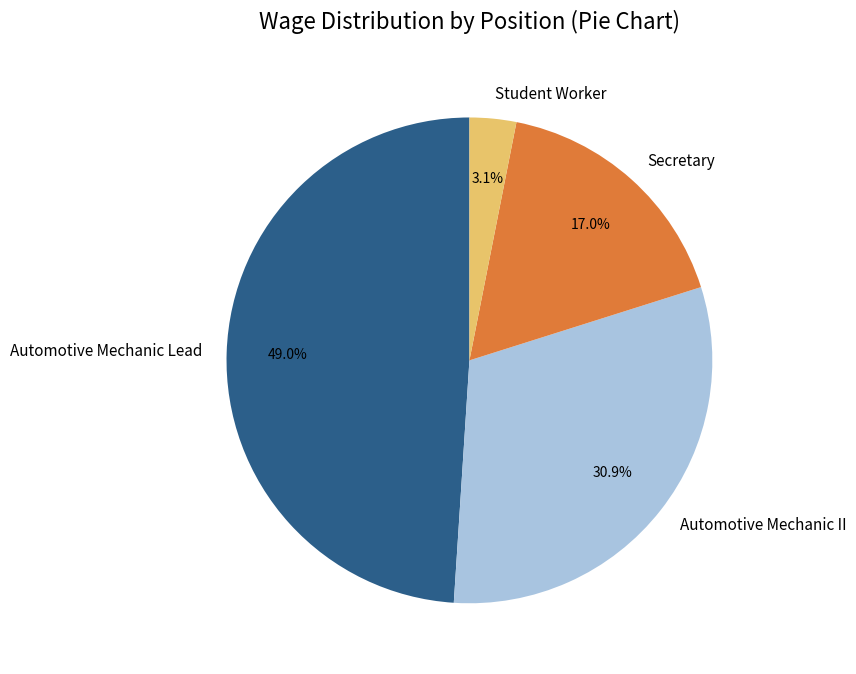

To the nearest percent, what percentage of the pie is Automotive Mechanic II?

31%